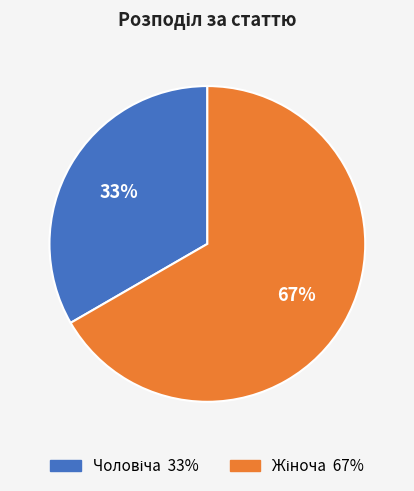

How many slices are in this pie chart?

2